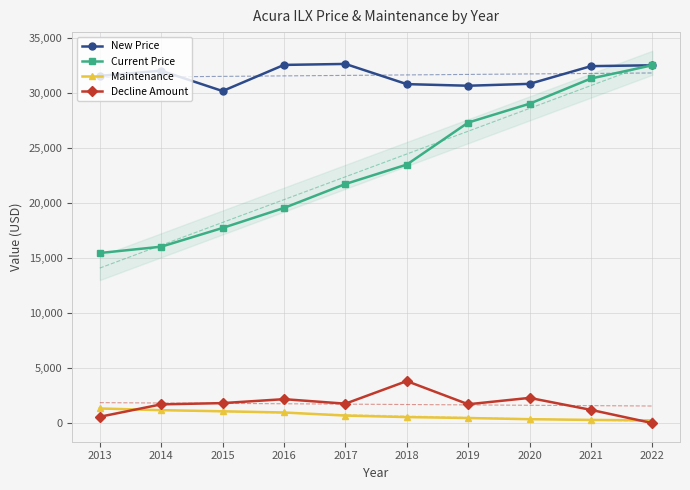

Reading left to right, transcribe all the data shown in this chart.

New Price: 2013=31561	2014=32028	2015=30180	2016=32555	2017=32645	2018=30809	2019=30663	2020=30834	2021=32443	2022=32524
Current Price: 2013=15459	2014=16034	2015=17738	2016=19555	2017=21731	2018=23497	2019=27316	2020=29029	2021=31321	2022=32524
Maintenance: 2013=1330	2014=1177	2015=1074	2016=964	2017=685	2018=548	2019=461	2020=356	2021=290	2022=249
Decline Amount: 2013=575	2014=1704	2015=1817	2016=2176	2017=1766	2018=3819	2019=1713	2020=2292	2021=1203	2022=0